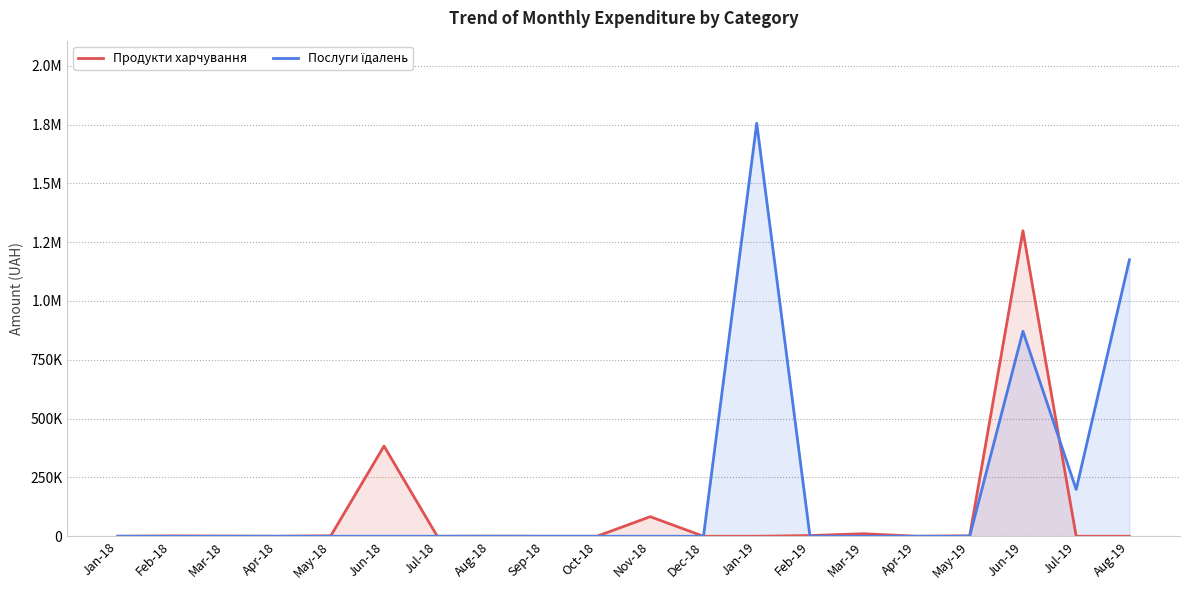

What position from the left is Apr-19?

16